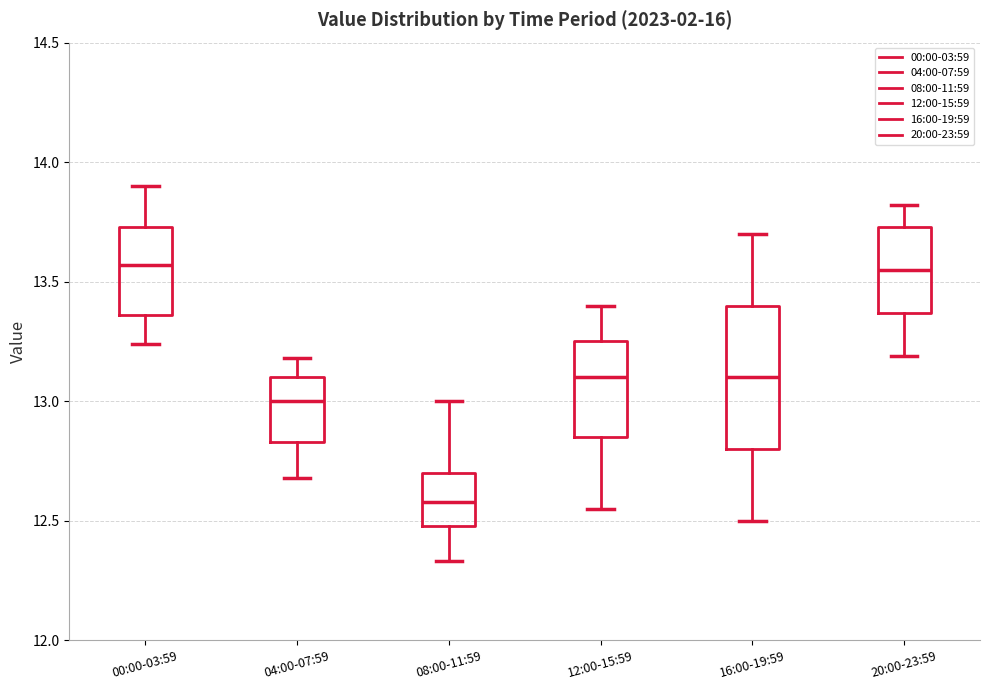

Reading left to right, read every box against the y-axis: the position of its median line, the range the box covers, and the ends of its whiskers. The values are not printed on the chart, so give them approximately, as read against the axis.

00:00-03:59: median 13.55, box 13.35 to 13.75, whiskers 13.25 to 13.90
04:00-07:59: median 13.00, box 12.85 to 13.10, whiskers 12.70 to 13.20
08:00-11:59: median 12.60, box 12.50 to 12.70, whiskers 12.35 to 13.00
12:00-15:59: median 13.10, box 12.85 to 13.25, whiskers 12.55 to 13.40
16:00-19:59: median 13.10, box 12.80 to 13.40, whiskers 12.50 to 13.70
20:00-23:59: median 13.55, box 13.35 to 13.75, whiskers 13.20 to 13.80